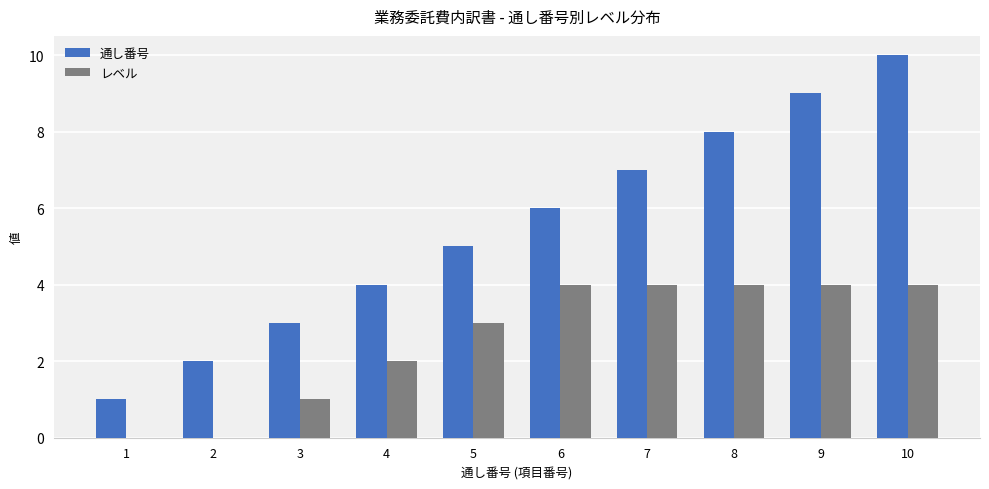

Which series has the largest total across all categories?

通し番号